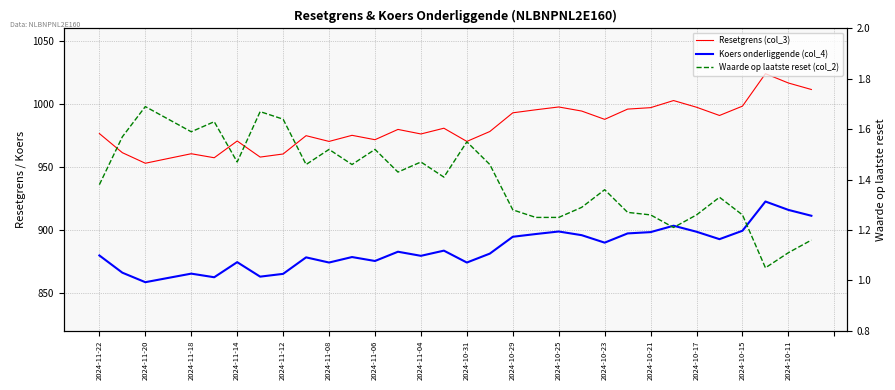

What is the average value of the Resetgrens (col_3) series?

982.4